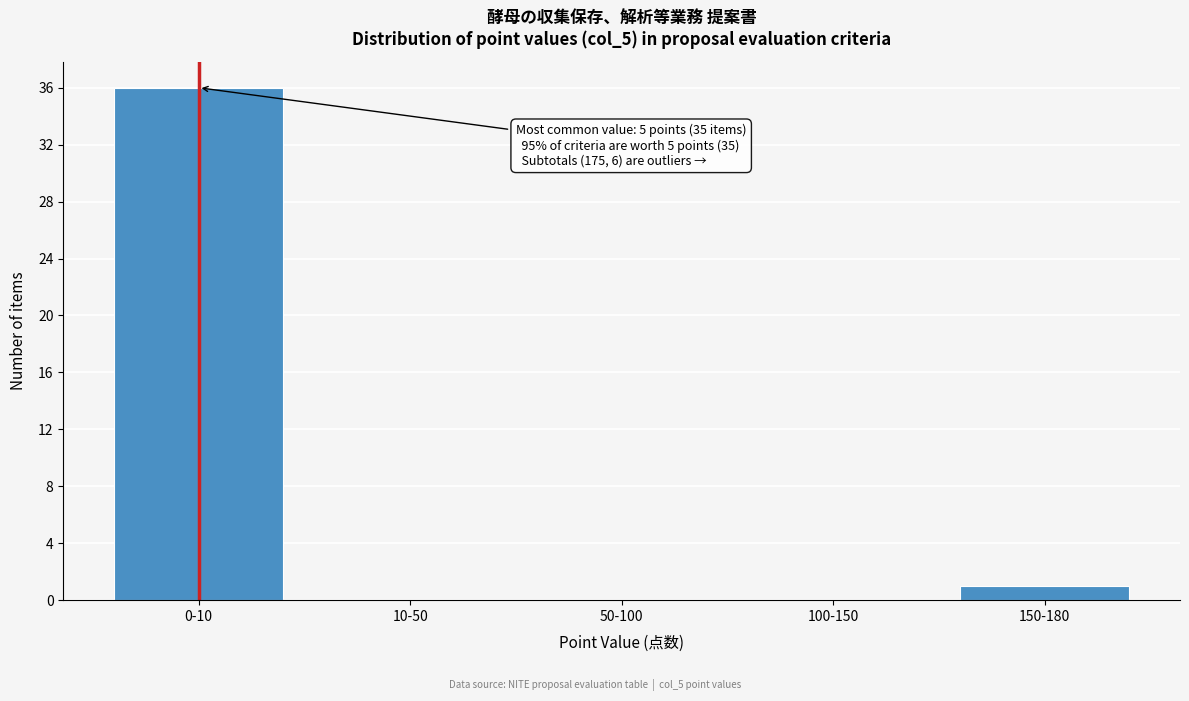

Reading right to left, what are all the values shown in this chart?

150-180=1	100-150=0	50-100=0	10-50=0	0-10=36